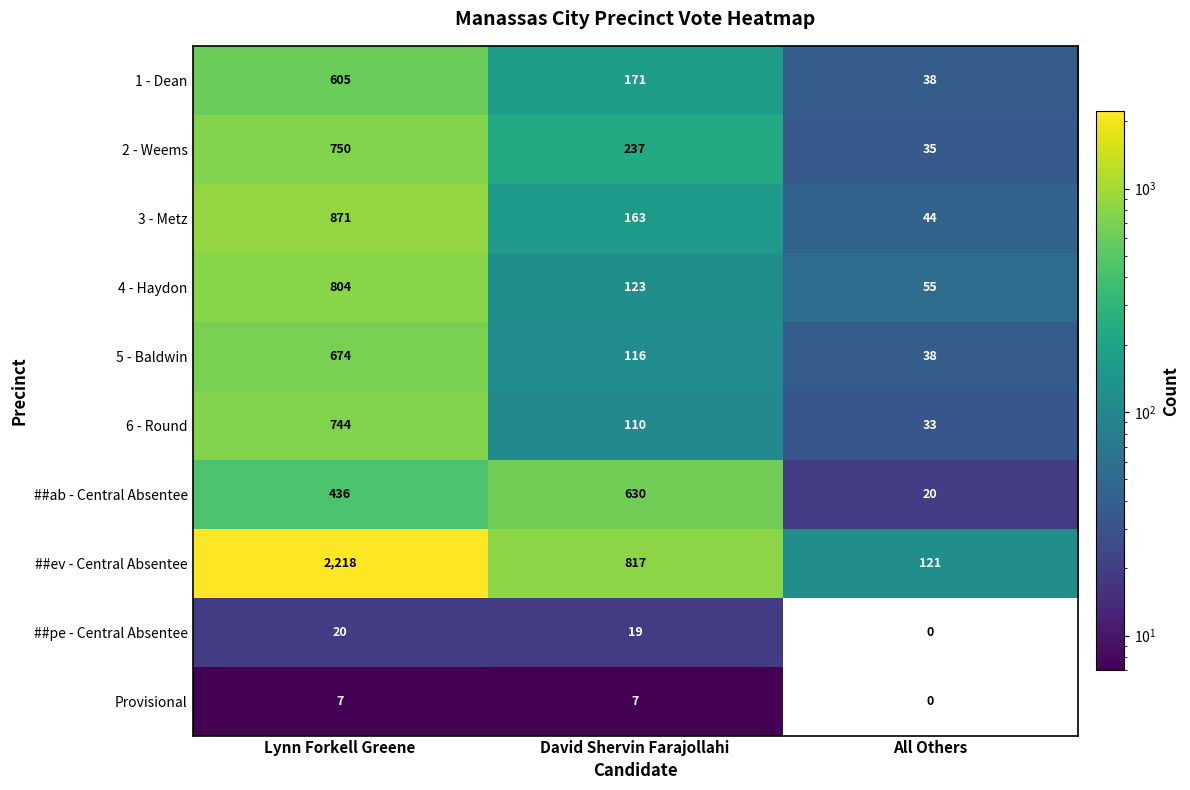

Rank the series at David Shervin Farajollahi from highest to lowest value.

##ev - Central Absentee, ##ab - Central Absentee, 2 - Weems, 1 - Dean, 3 - Metz, 4 - Haydon, 5 - Baldwin, 6 - Round, ##pe - Central Absentee, Provisional